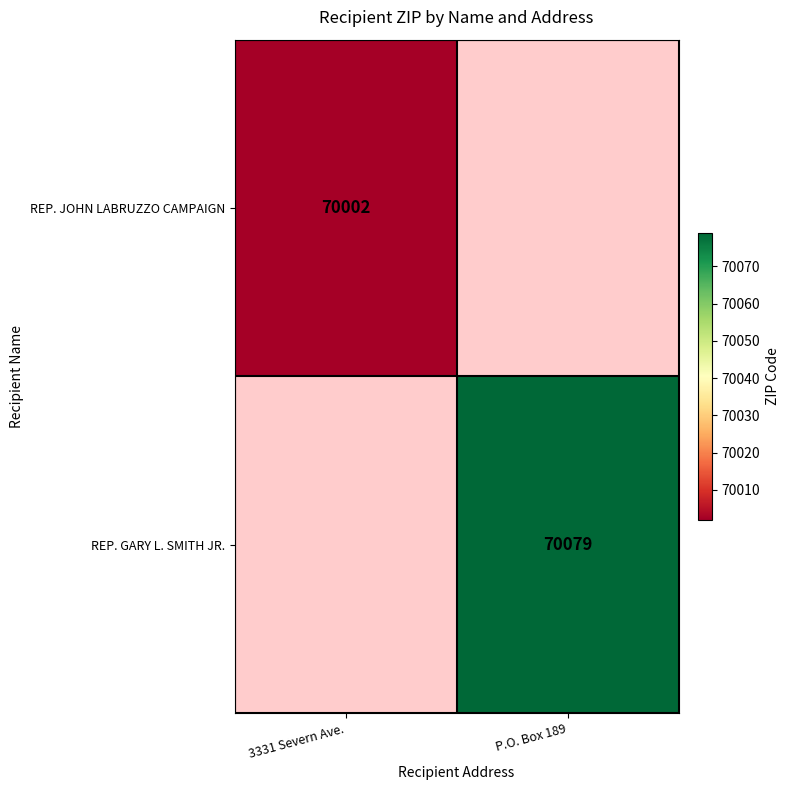

How many data points does each series have?

2